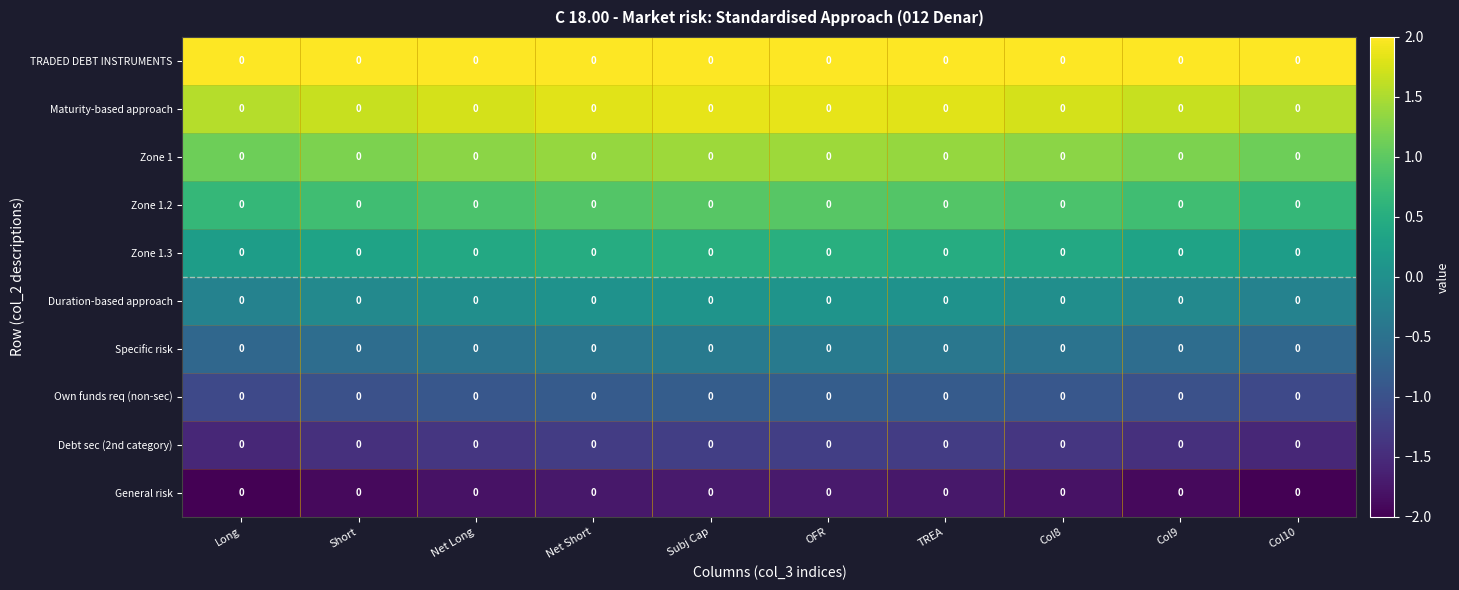

Rank the series by their maximum value, from highest to lowest.

TRADED DEBT INSTRUMENTS, Maturity-based approach, Zone 1, Zone 1.2, Zone 1.3, Duration-based approach, Specific risk, Own funds req (non-sec), Debt sec (2nd category), General risk